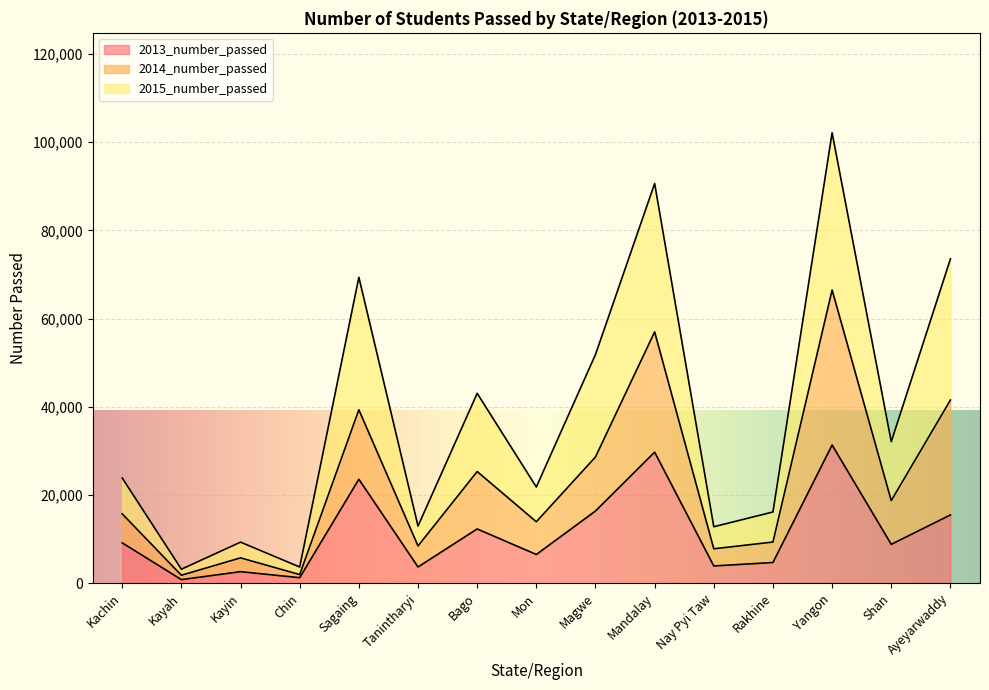

Reading left to right, transcribe all the data shown in this chart.

2013_number_passed: 9128	792	2594	1232	23564	3663	12288	6494	16361	29706	3890	4676	31327	8793	15464
2014_number_passed: 15705	1779	5725	1936	39323	8427	25308	13914	28616	56991	7784	9315	66489	18711	41522
2015_number_passed: 23843	3151	9295	3656	69375	12943	43051	21800	51855	90644	12788	16134	102152	32069	73548